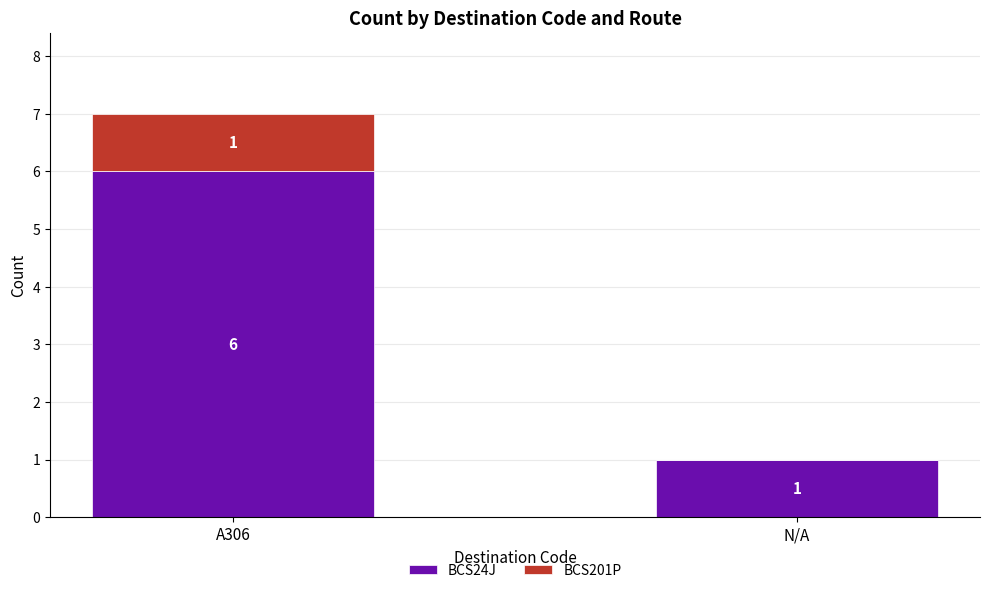

What is the difference between the BCS24J values at A306 and N/A?

5